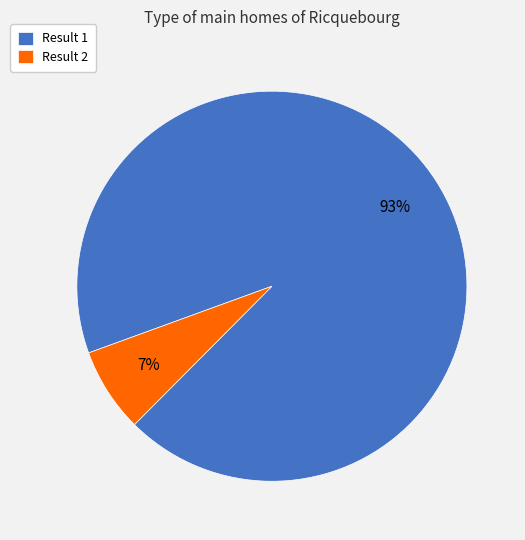

Which slice is the largest?

Result 1